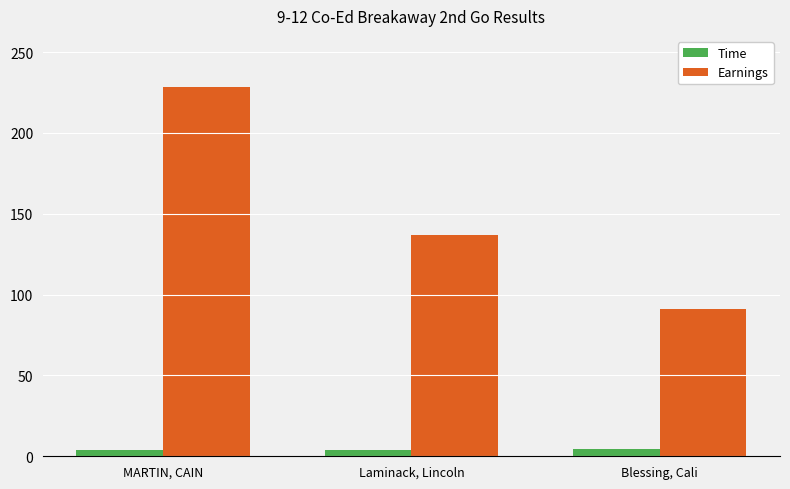

Where is Earnings nearest to the value 159?

Laminack, Lincoln